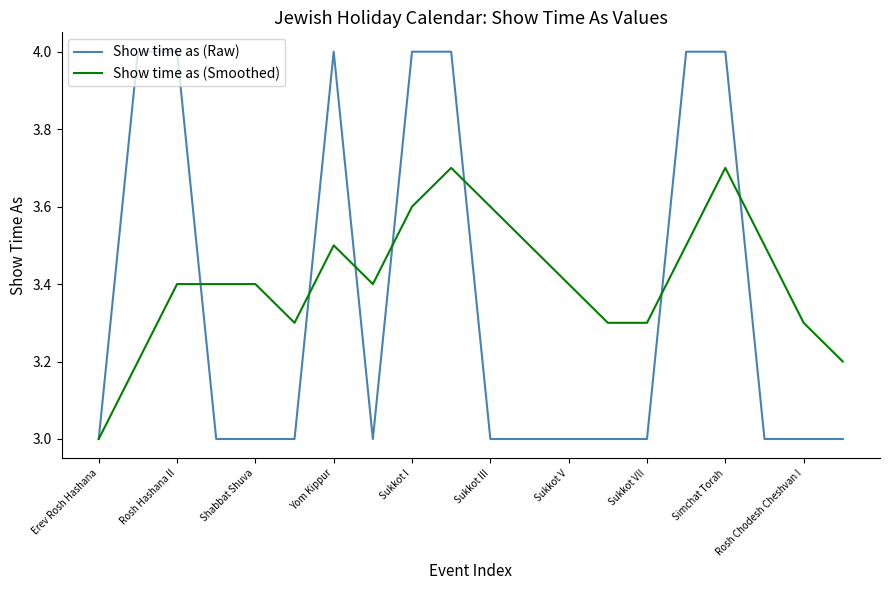

Which series has the largest total across all categories?

Show time as (Smoothed)